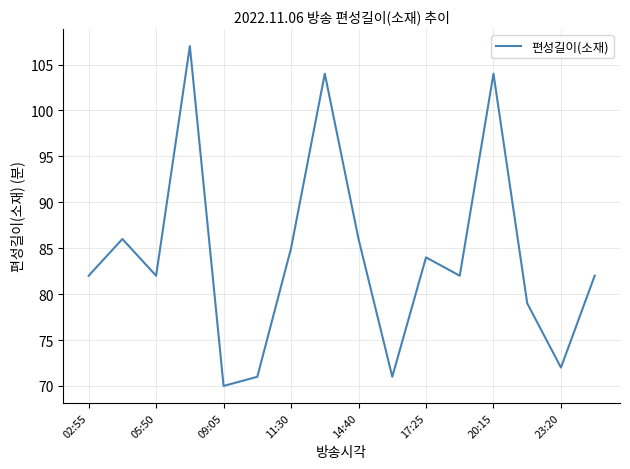

What is the average value?

84